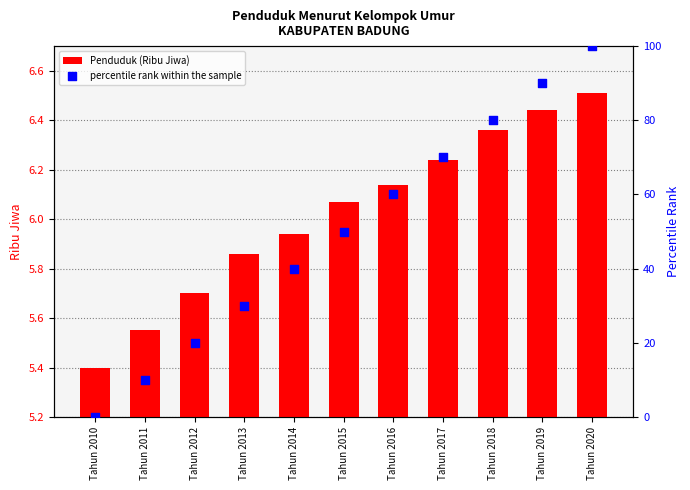

At how many categories does at least one series exceed 53?

5